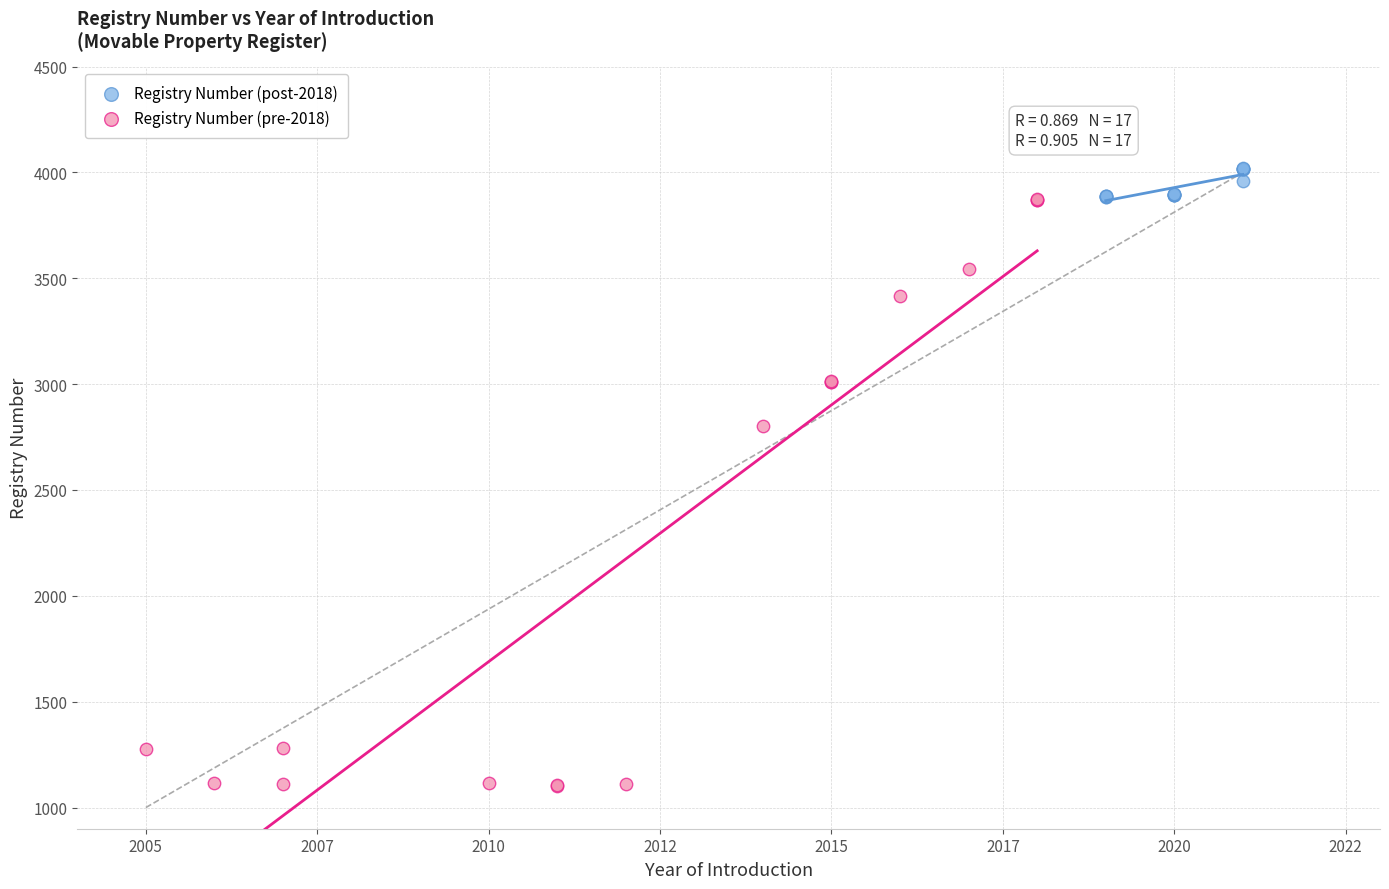

Which series contains the highest Y value?

Registry Number (post-2018)